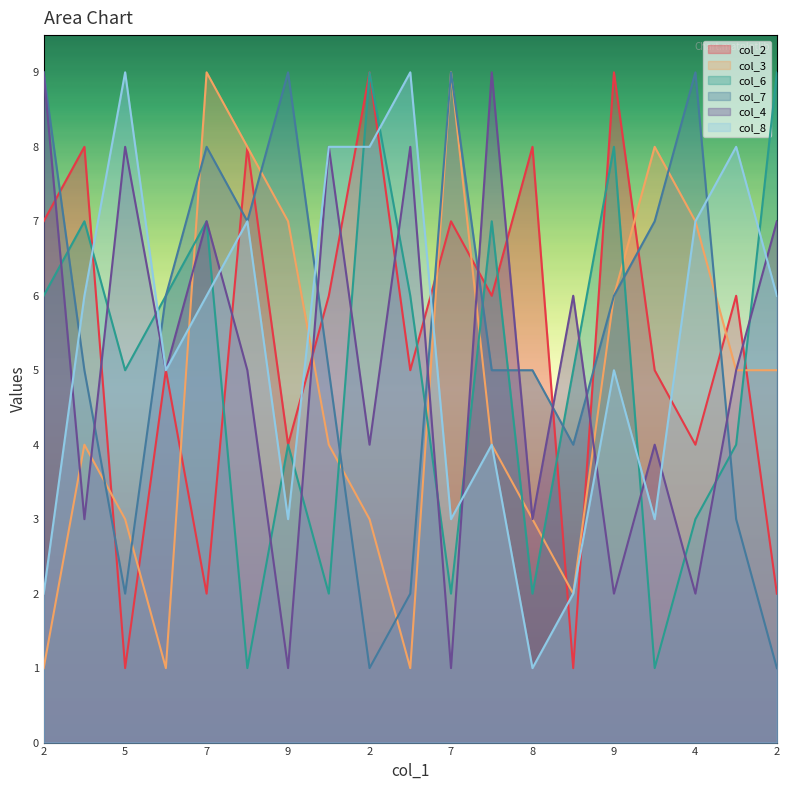

Which label corresponds to the largest value in the chart?

2